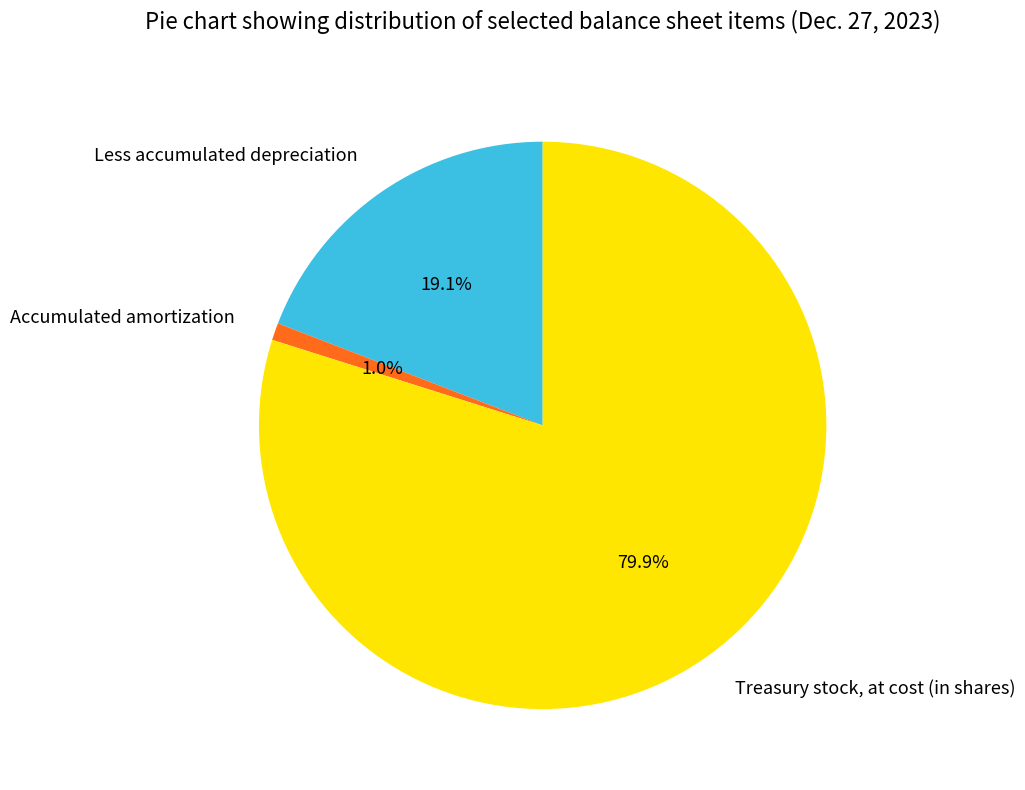

What percentage is NOT represented by Treasury stock, at cost (in shares)?

20.1%